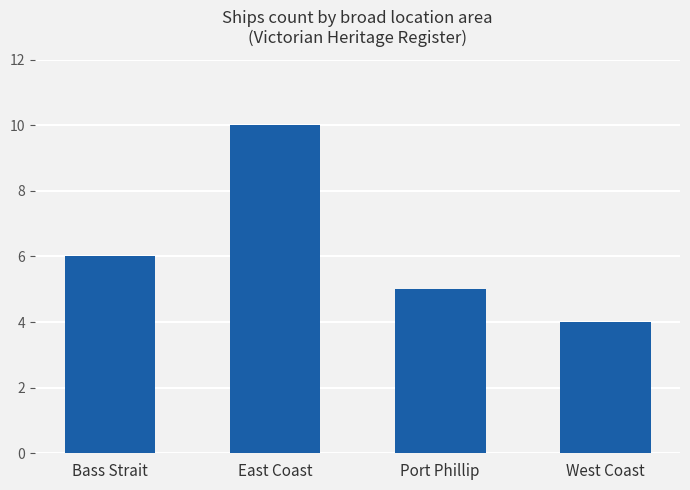

List the labels in order of value, smallest first.

West Coast, Port Phillip, Bass Strait, East Coast